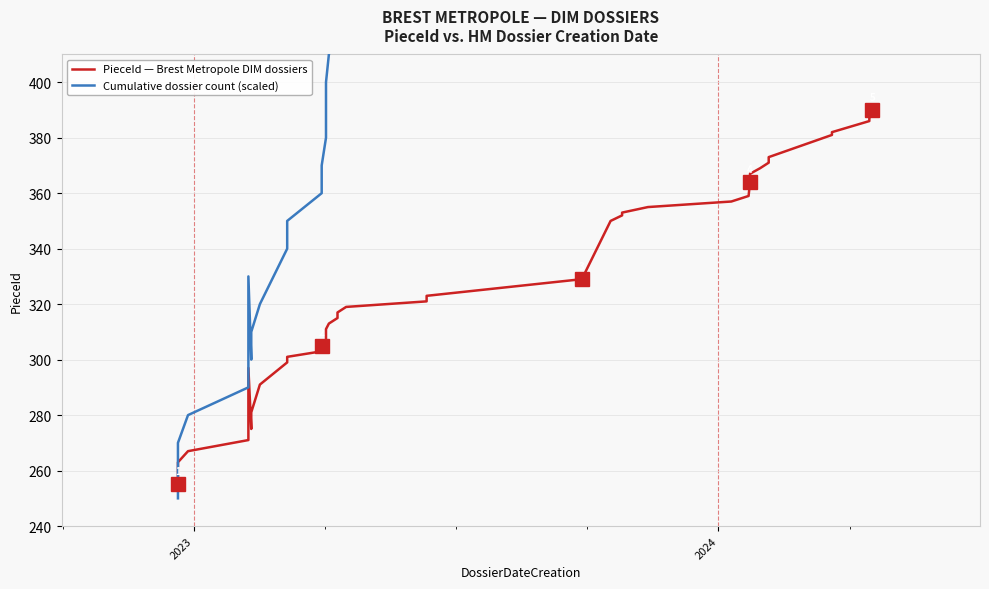

Reading right to left, list all the values displayed in this chart.

PieceId — Brest Metropole DIM dossiers: 390	389	387	386	382	381	373	371	369	367	364	359	357	355	353	352	350	329	323	321	319	317	315	313	311	309	307	305	303	301	299	291	281	275	297	271	267	263	262	255
Cumulative dossier count (scaled): 640	630	620	610	600	590	580	570	560	550	540	530	520	510	500	490	480	470	460	450	440	430	420	410	400	390	380	370	360	350	340	320	310	300	330	290	280	270	260	250